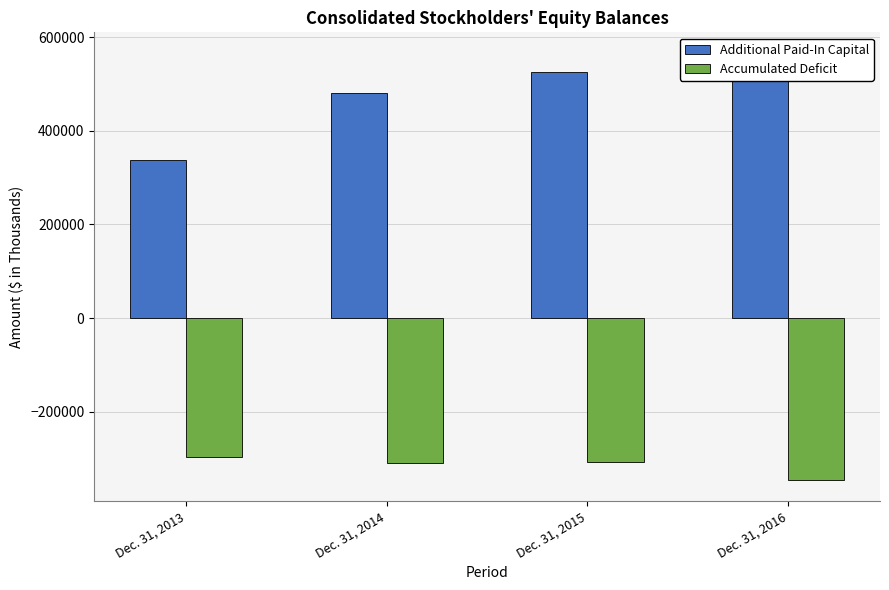

Is it true that Additional Paid-In Capital equals 481334 at Dec. 31, 2014?

True